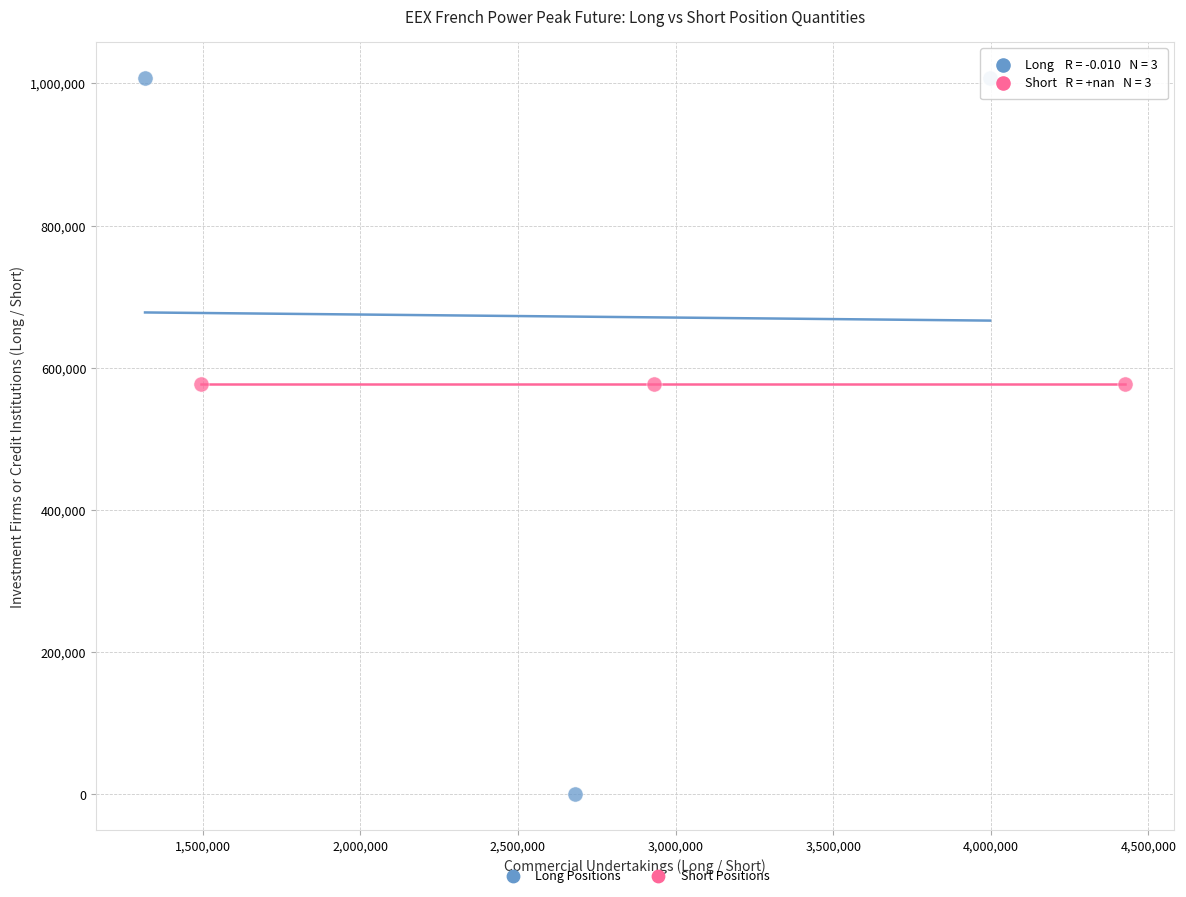

Which series reaches the maximum Y coordinate?

Long Positions